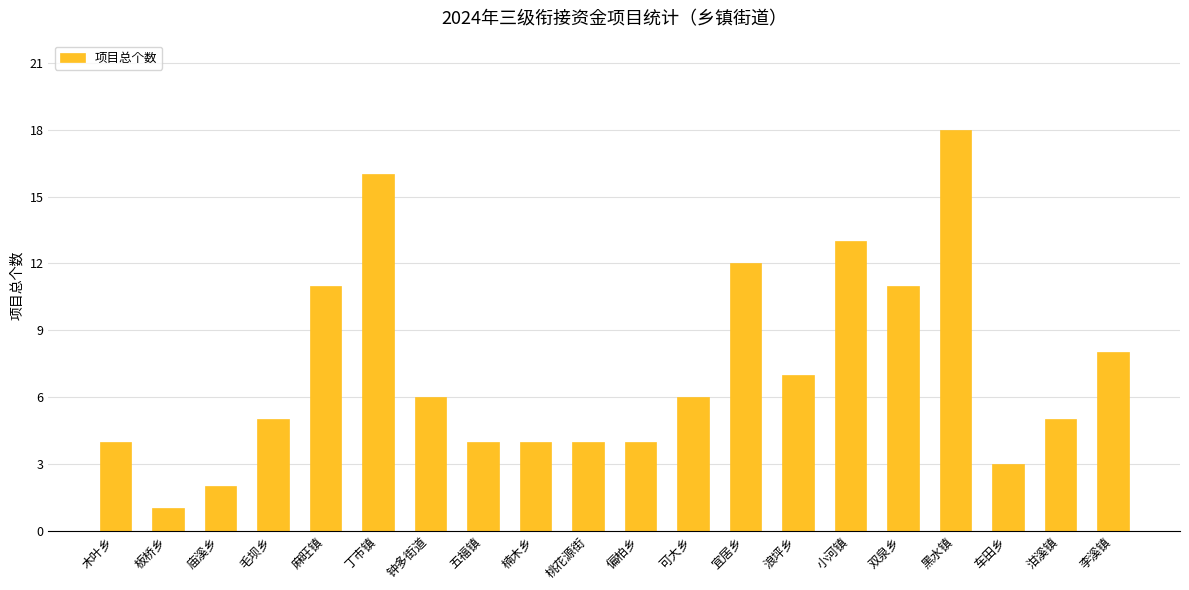

True or false: the data shows 3 at 车田乡.

True